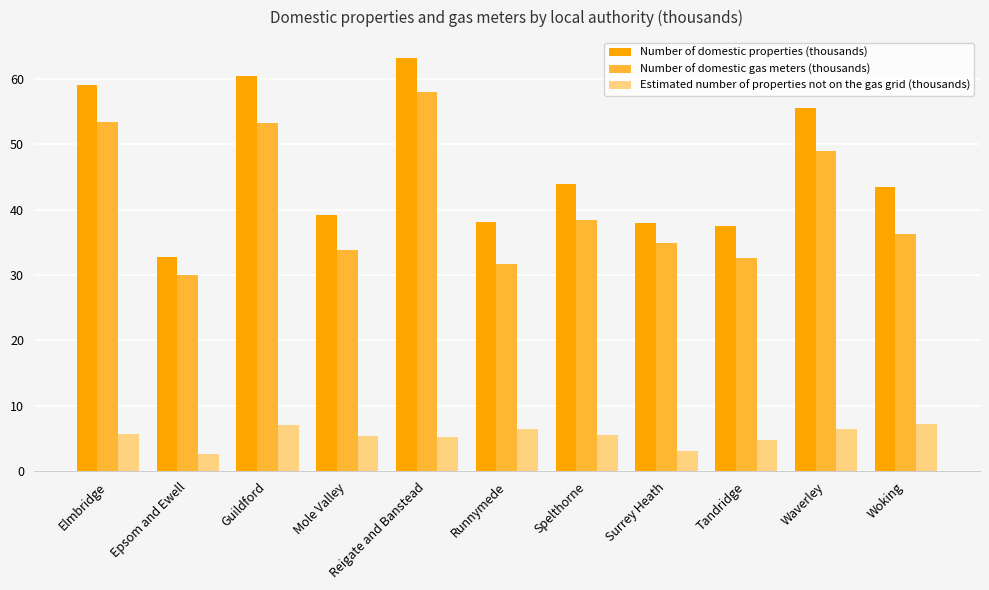

What is the difference between the highest and lowest values at Guildford?

53.3